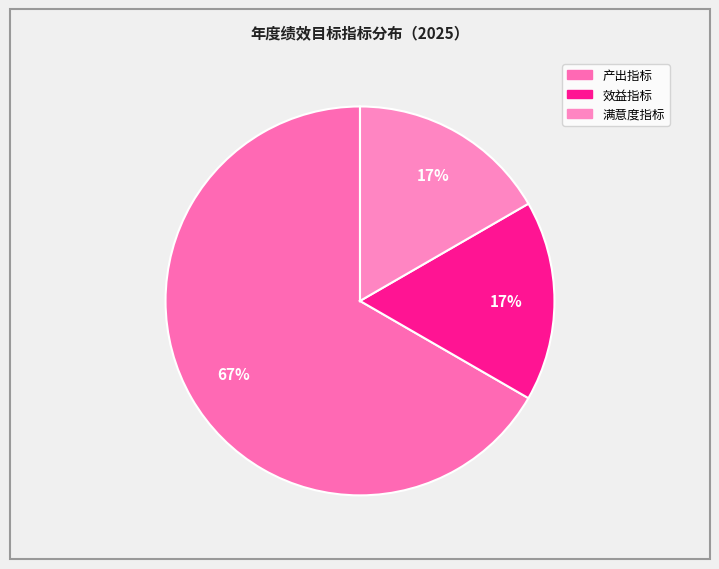

Count the number of slices in the pie.

3